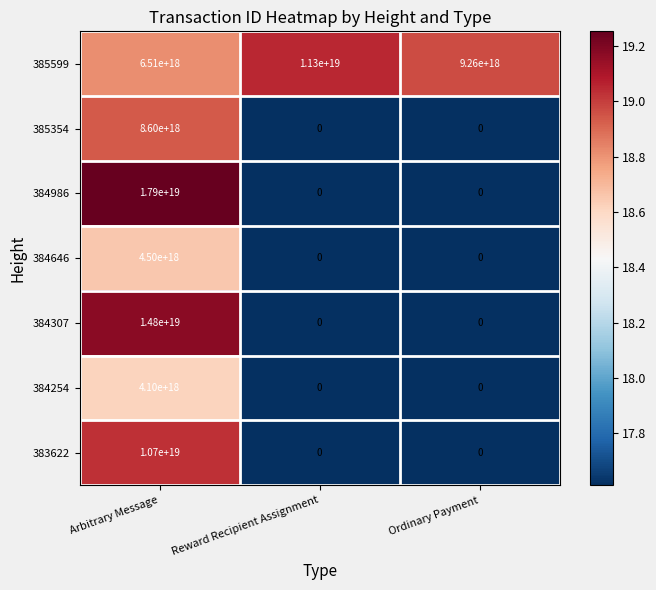

The 384646 series shows -2834084613618691584 at Reward Recipient Assignment. True or false?

False